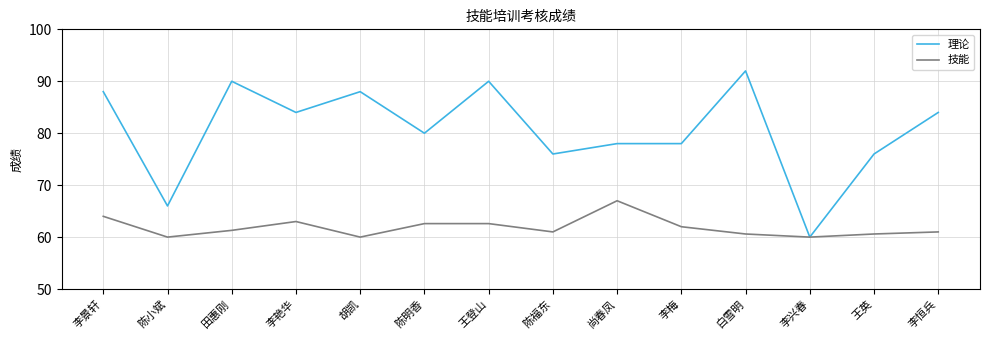

List the series in order of their peak value, lowest first.

技能, 理论